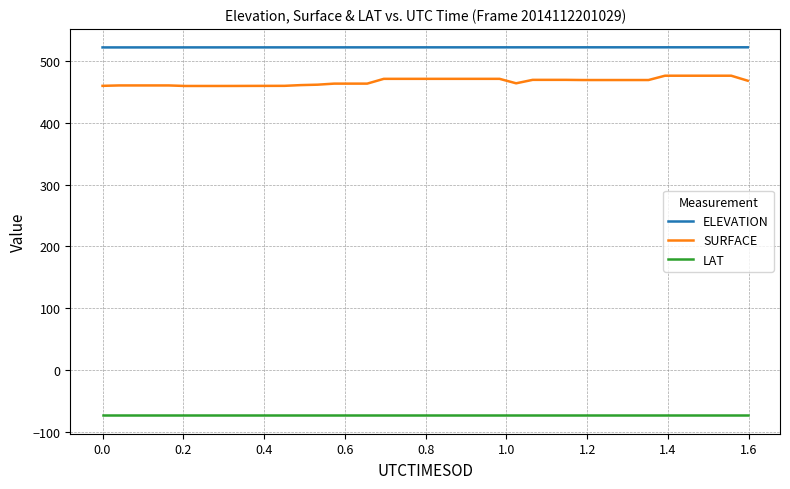

Count the number of data series in this chart.

3